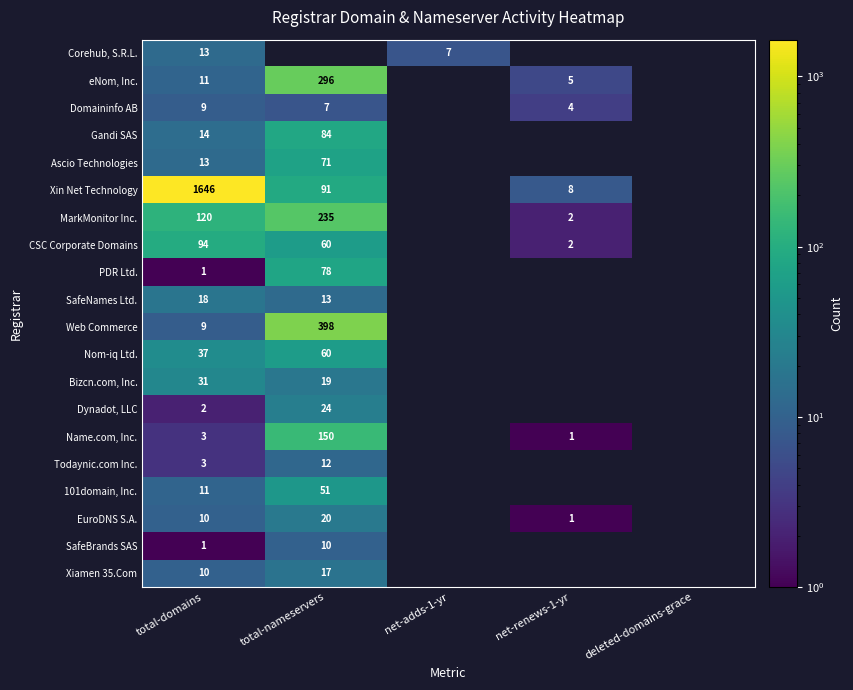

What is the spread (max minus min) of values at total-domains?

1645